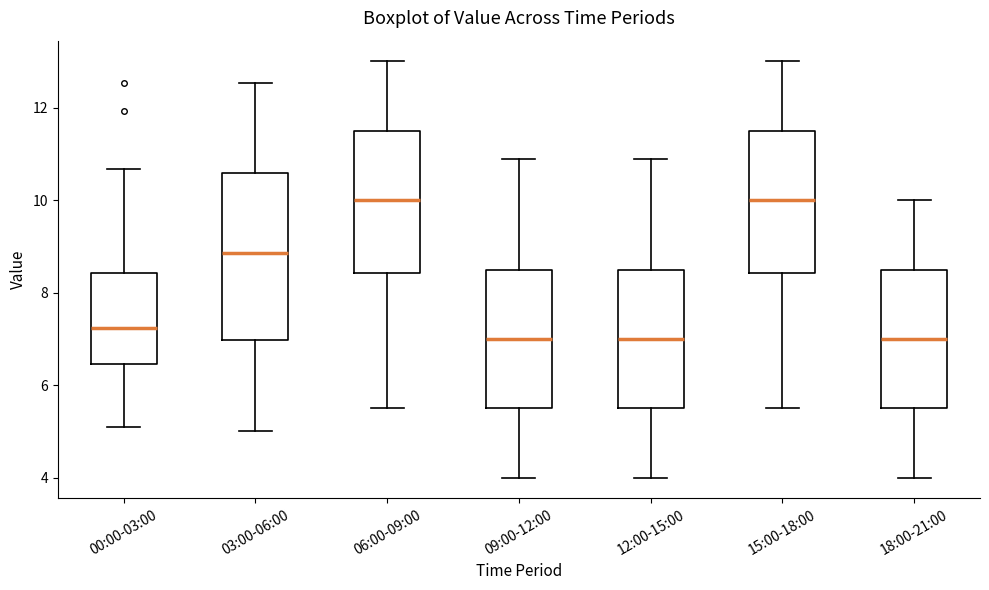

Reading left to right, transcribe this box plot: for each box, give where its median line is, the range the box spans, and where its two whiskers end, as read against the y-axis. The values are not printed on the chart, so give them approximately, as read against the axis.

00:00-03:00: median 7.2, box 6.4 to 8.4, whiskers 5.2 to 10.6
03:00-06:00: median 8.8, box 7.0 to 10.6, whiskers 5.0 to 12.6
06:00-09:00: median 10.0, box 8.4 to 11.6, whiskers 5.6 to 13.0
09:00-12:00: median 7.0, box 5.6 to 8.6, whiskers 4.0 to 11.0
12:00-15:00: median 7.0, box 5.6 to 8.6, whiskers 4.0 to 11.0
15:00-18:00: median 10.0, box 8.4 to 11.6, whiskers 5.6 to 13.0
18:00-21:00: median 7.0, box 5.6 to 8.6, whiskers 4.0 to 10.0